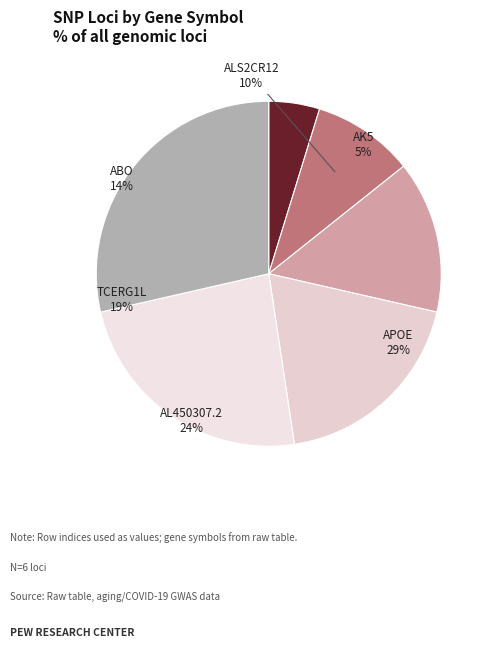

Which slice is the largest?

APOE